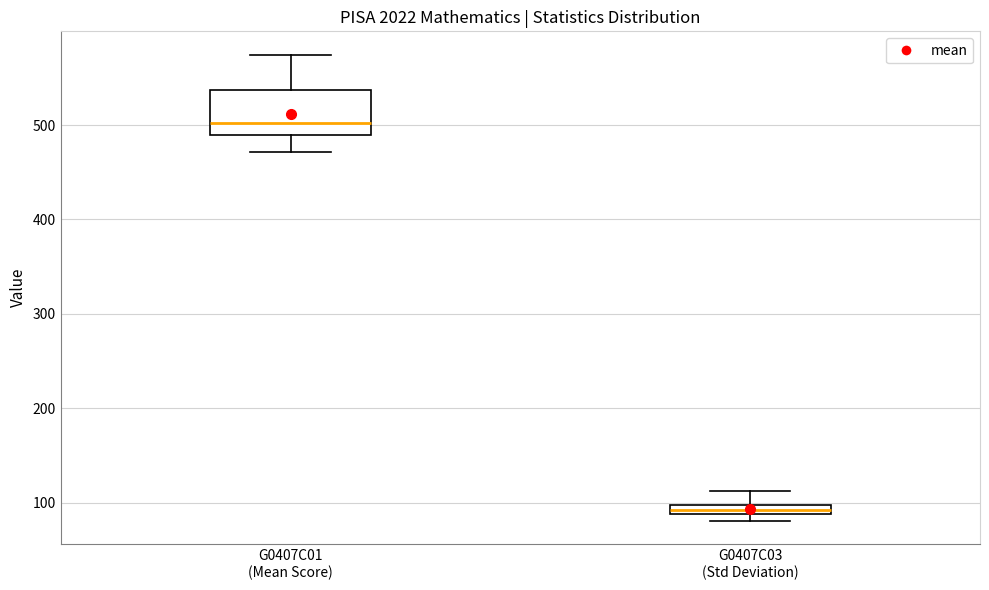

Which box's median line is the highest?

G0407C01 (Mean Score)